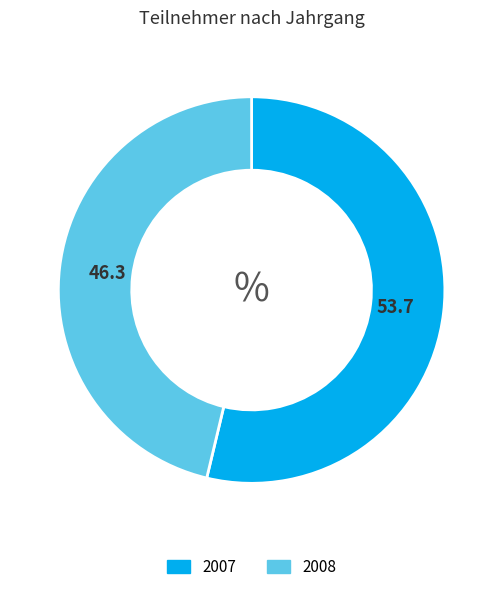

Rank the categories by value from highest to lowest.

2007, 2008